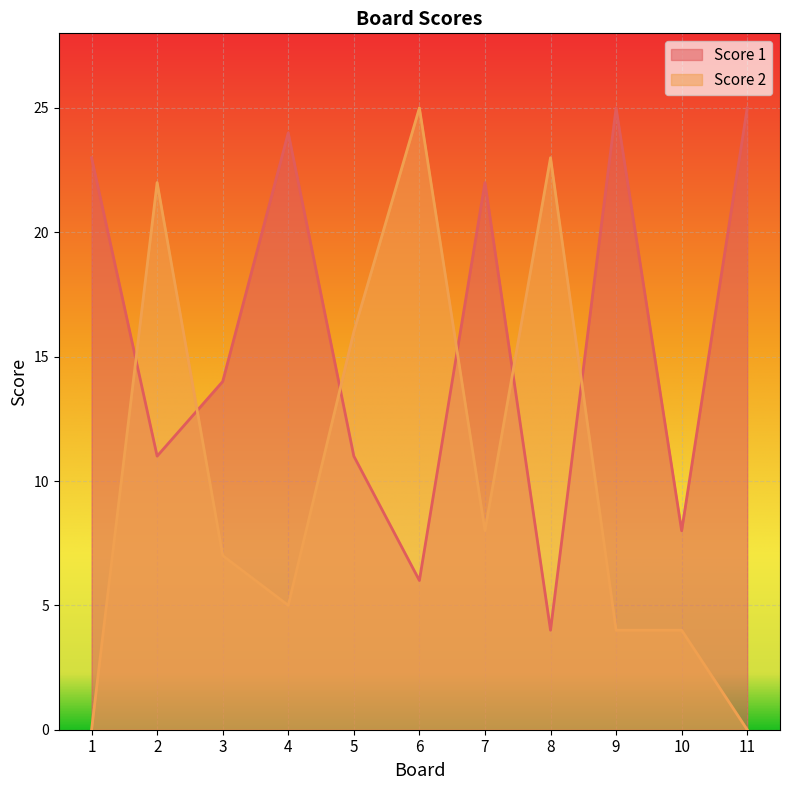

Count the number of data series in this chart.

2